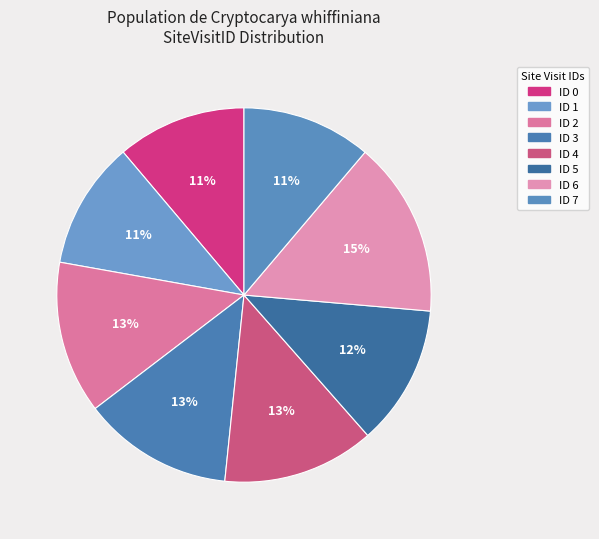

Count the number of slices in the pie.

8